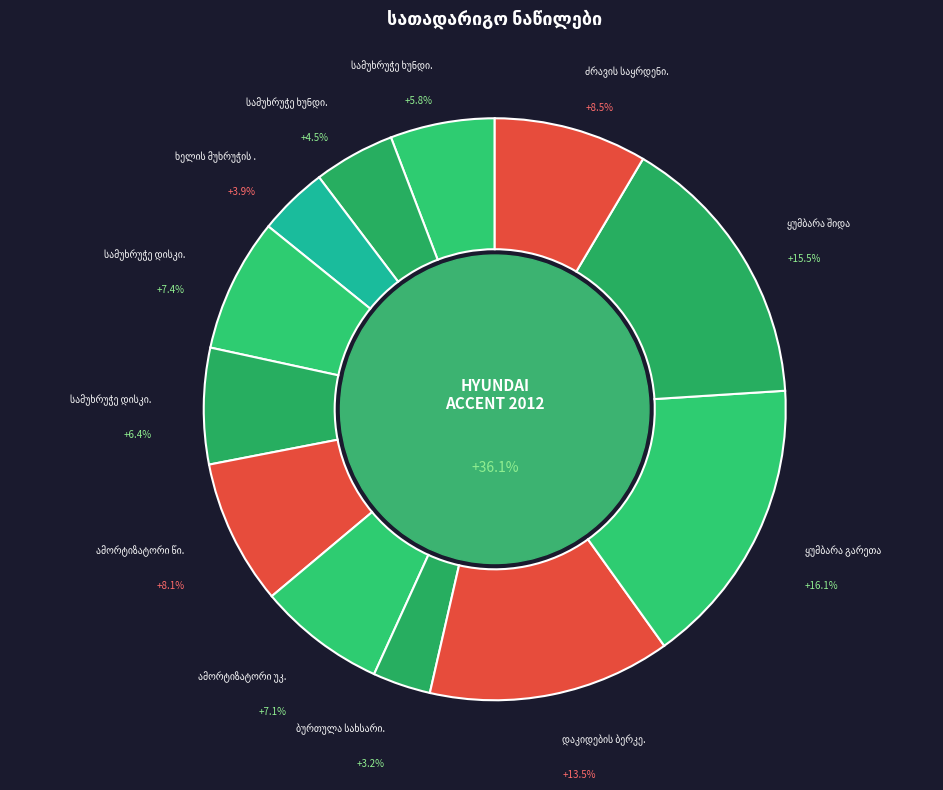

What is the largest slice in the pie chart?

ყუმბარა გარეთა